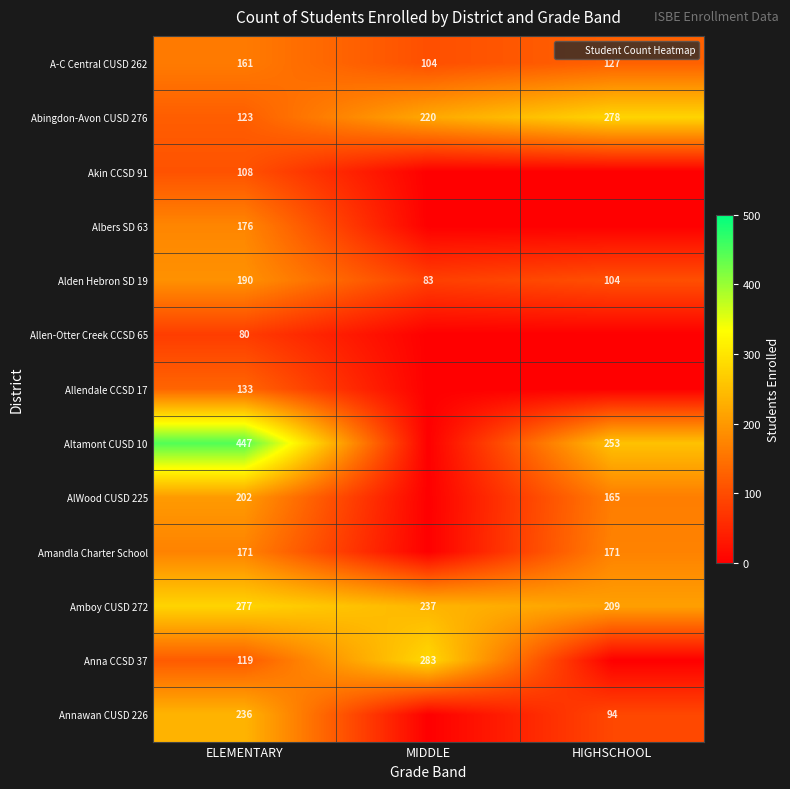

True or false: Allendale CCSD 17 has a value of 50 at MIDDLE.

False